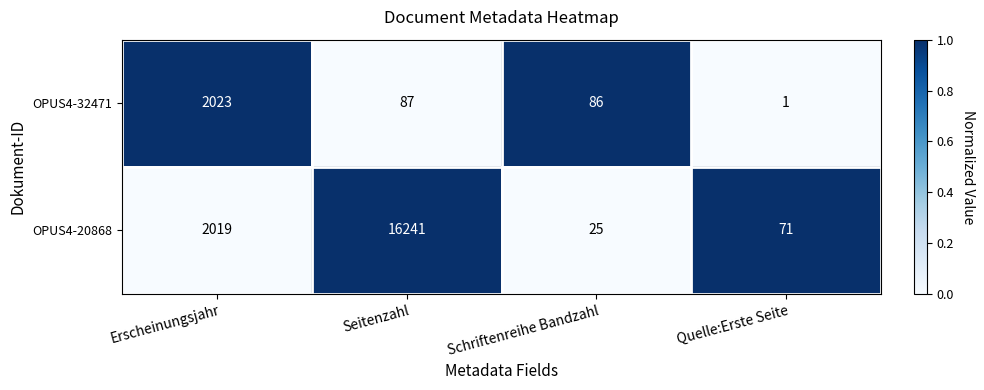

Is it true that OPUS4-20868 equals 16241 at Seitenzahl?

True